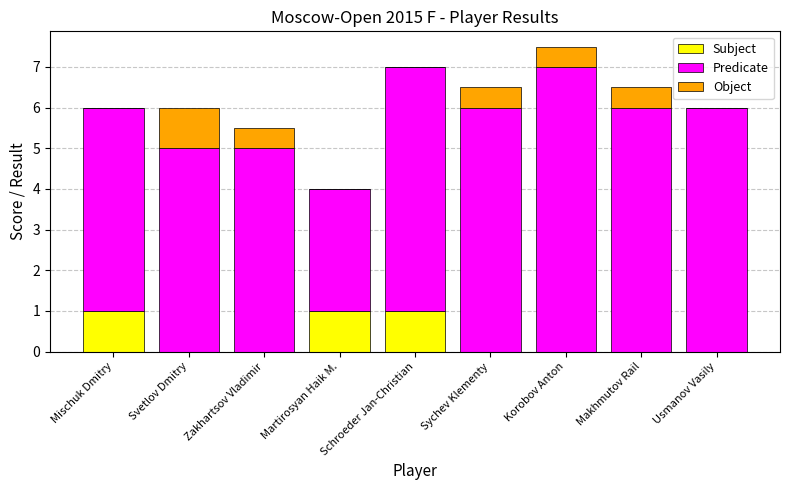

What is the total value across all series at Martirosyan Haik M.?

4.0